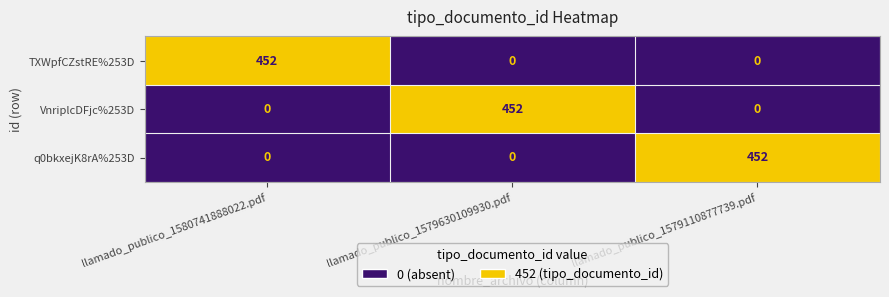

What is the greatest value displayed?

452